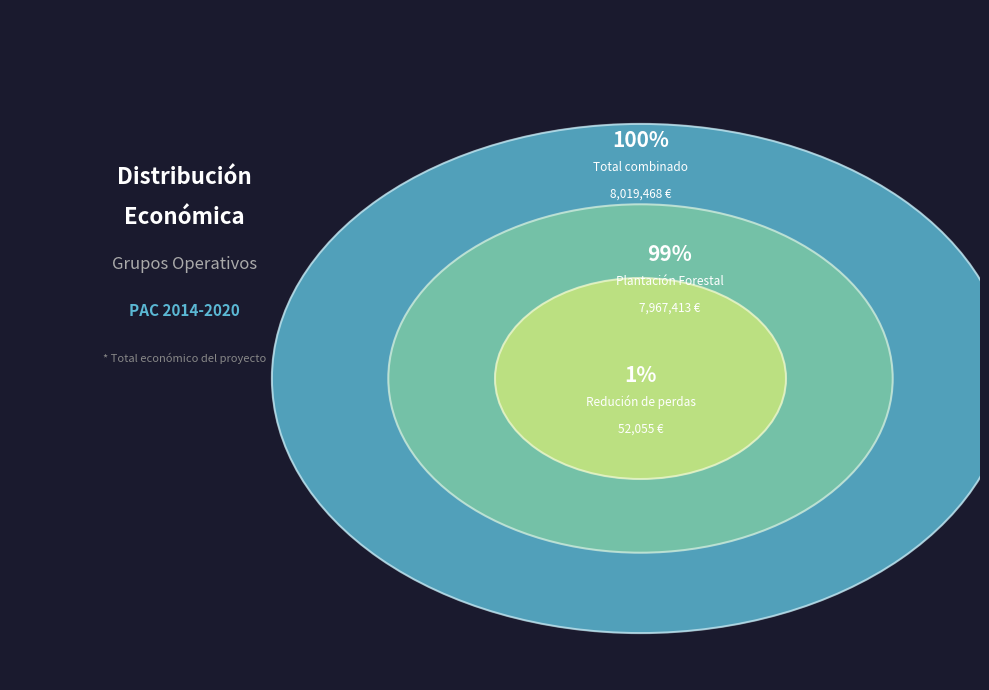

What portion of the pie excludes Grupo Operativo de Plantación Forestal?

0.6%